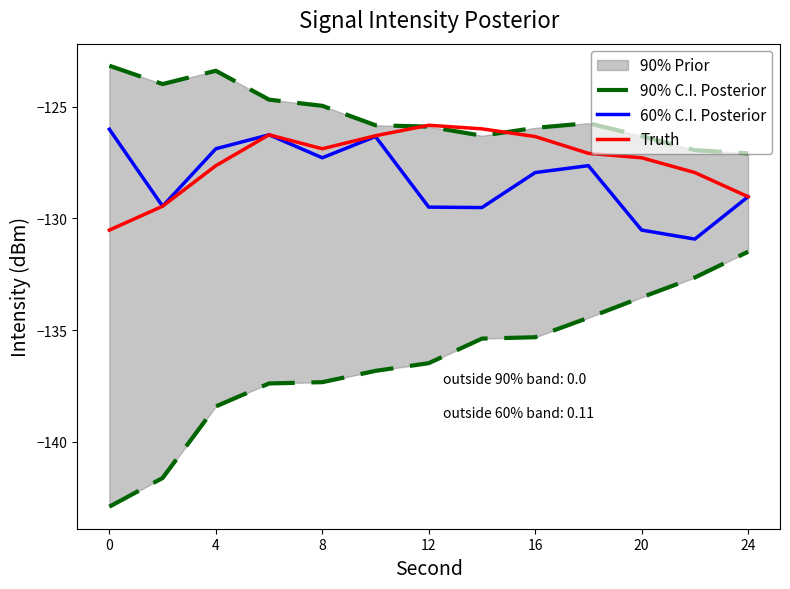

What is the lowest value of the Truth series?

-130.5